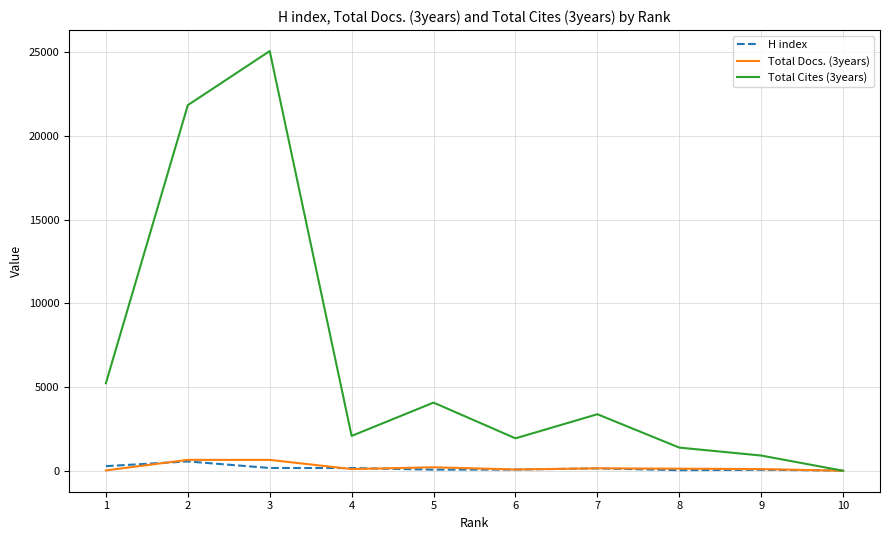

Is the value of Total Docs. (3years) at 7 greater than the value of Total Cites (3years) at 1?

No